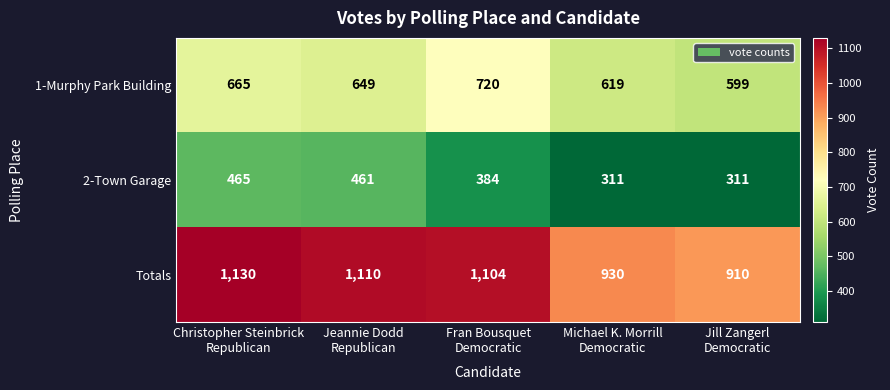

What is the sum of all 2-Town Garage values?

1932